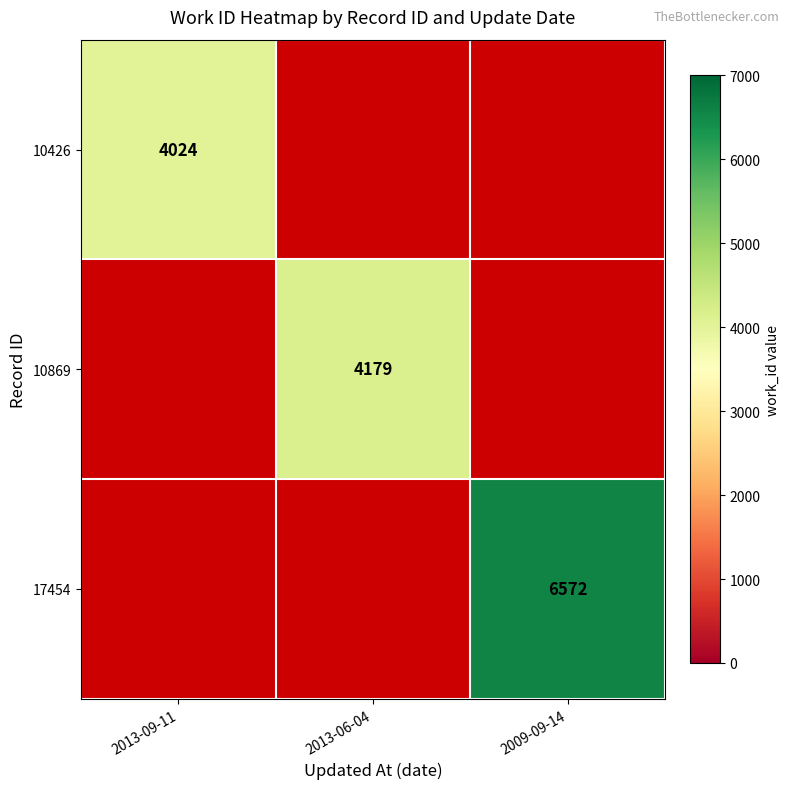

The value of 17454 at 2009-09-14 is 9467.3. True or false?

False